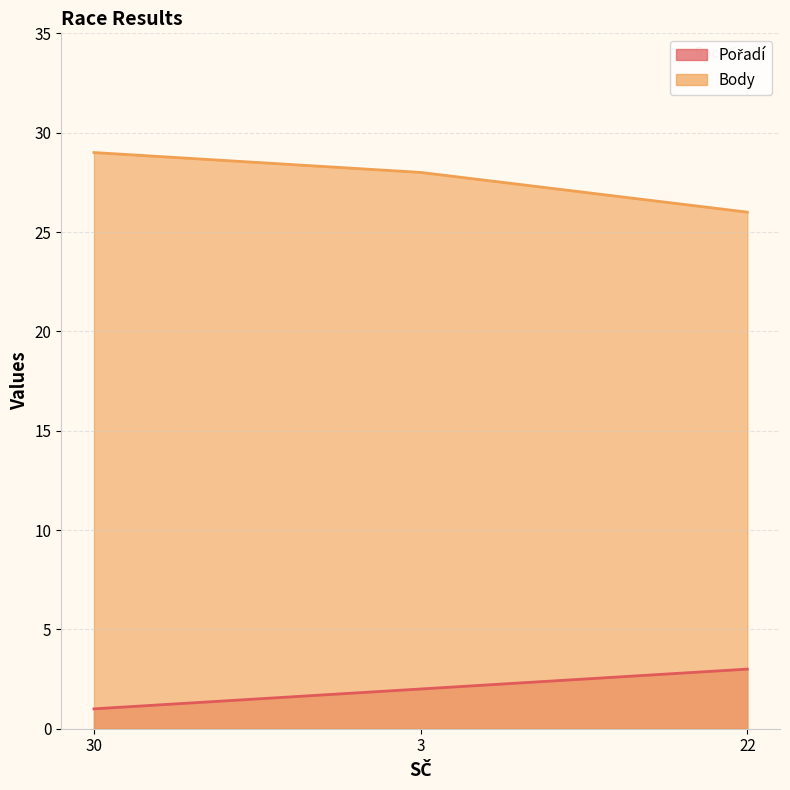

What is the label of the 3rd point from the right?

30